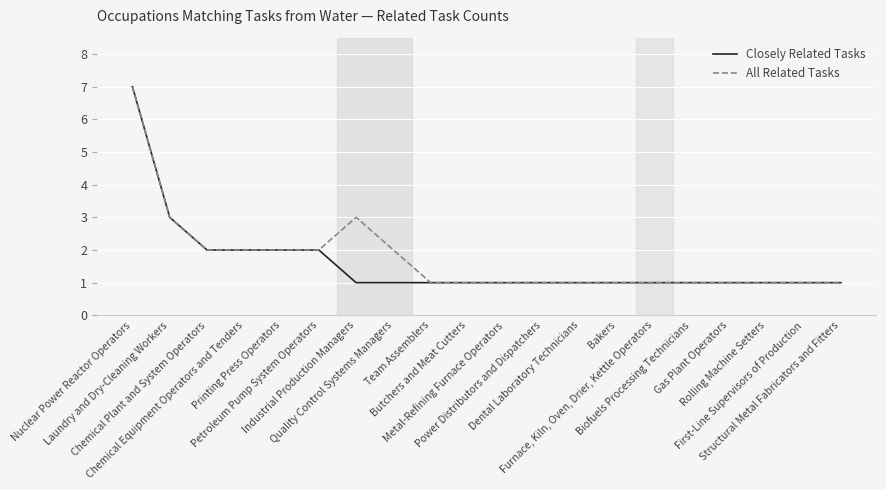

The All Related Tasks series shows 1 at Rolling Machine Setters. True or false?

True